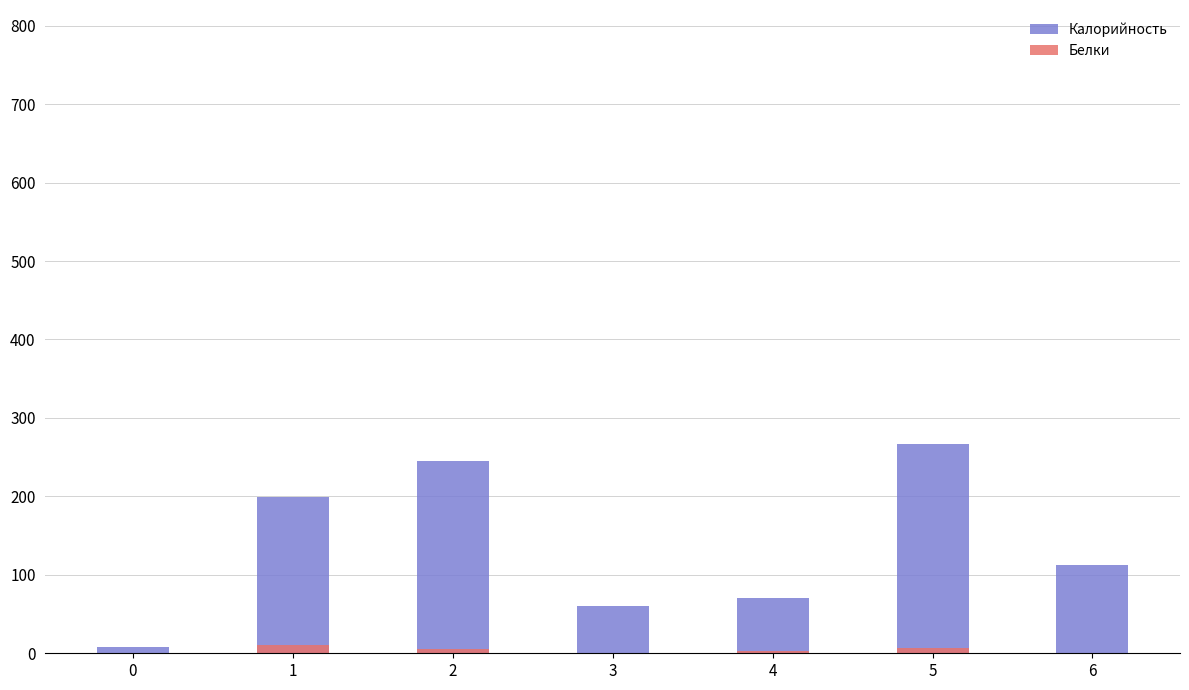

Which series has the largest total across all categories?

Калорийность